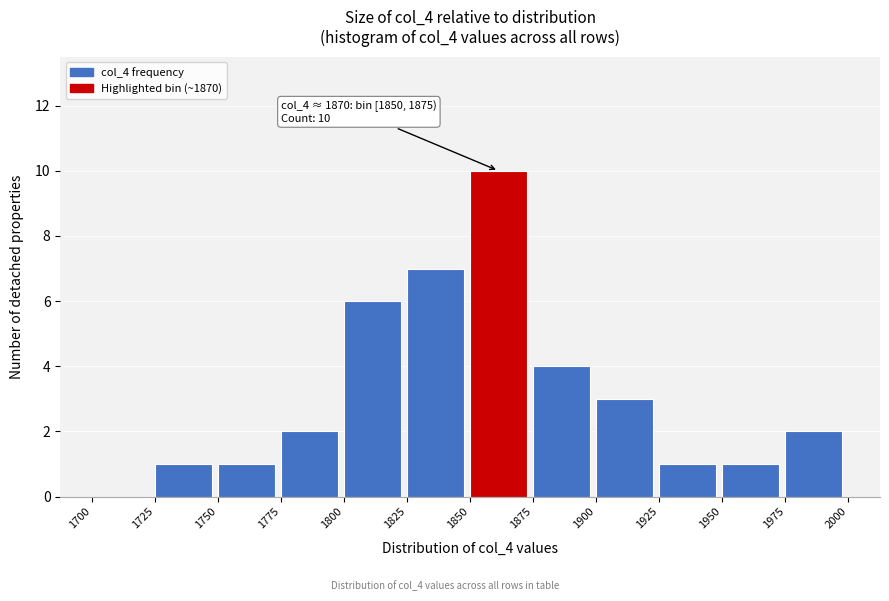

Over which range of the x-axis is the bar tallest?

1850 to 1875